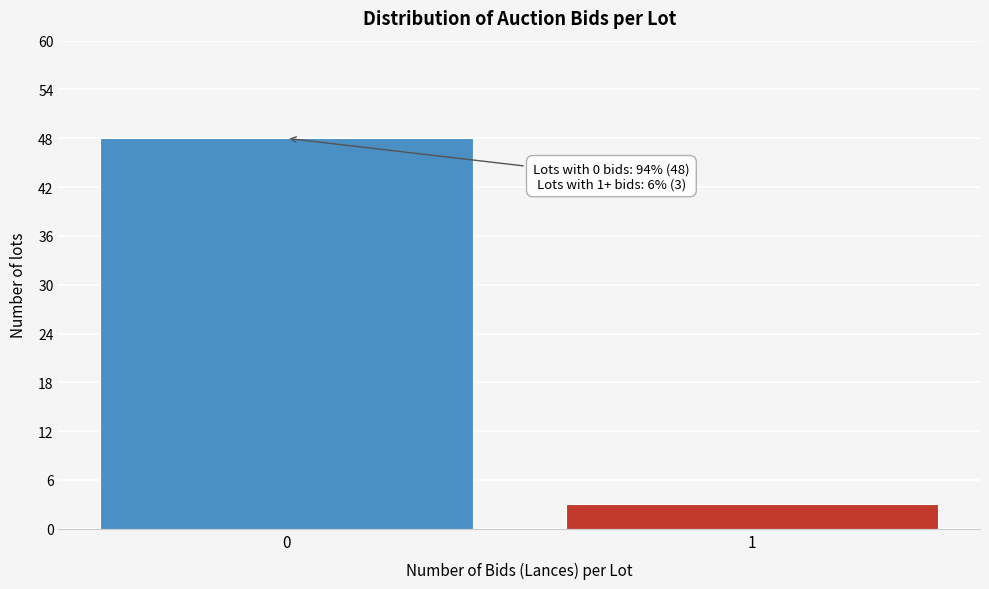

Reading left to right, transcribe all the data shown in this chart.

0=48	1=3